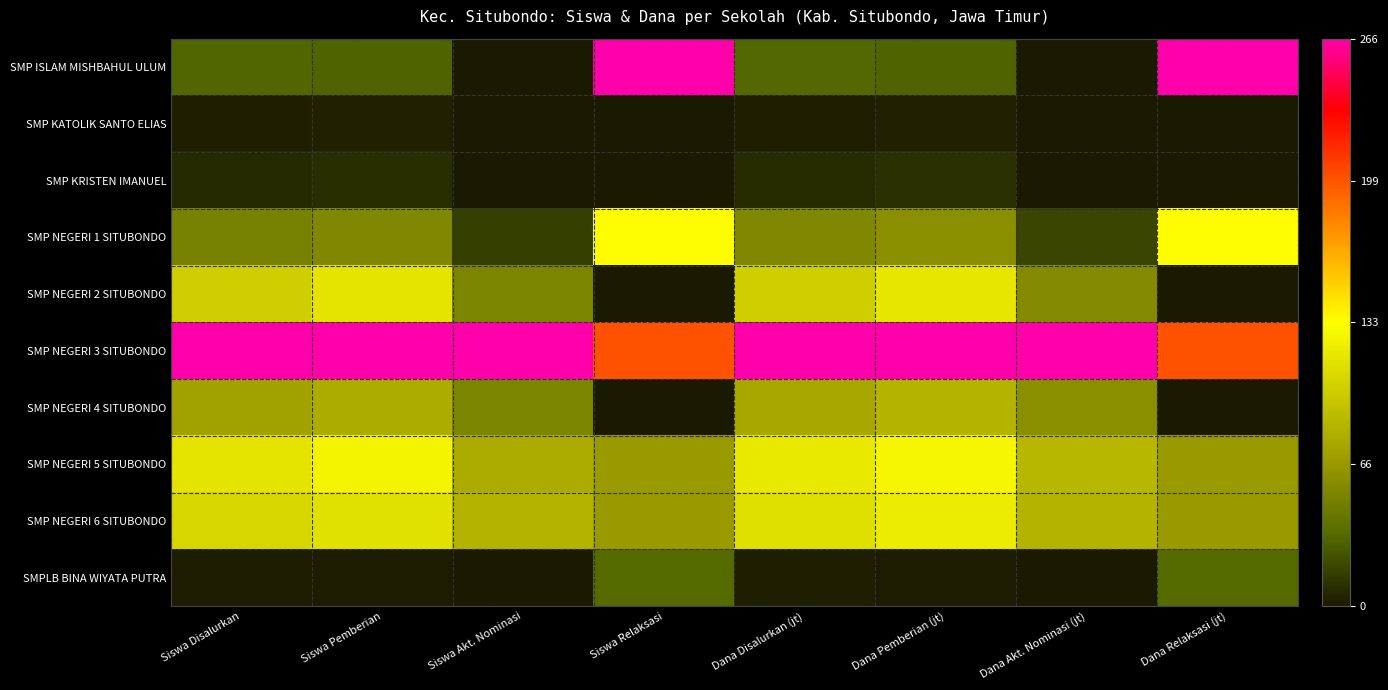

How many series are shown in this chart?

10